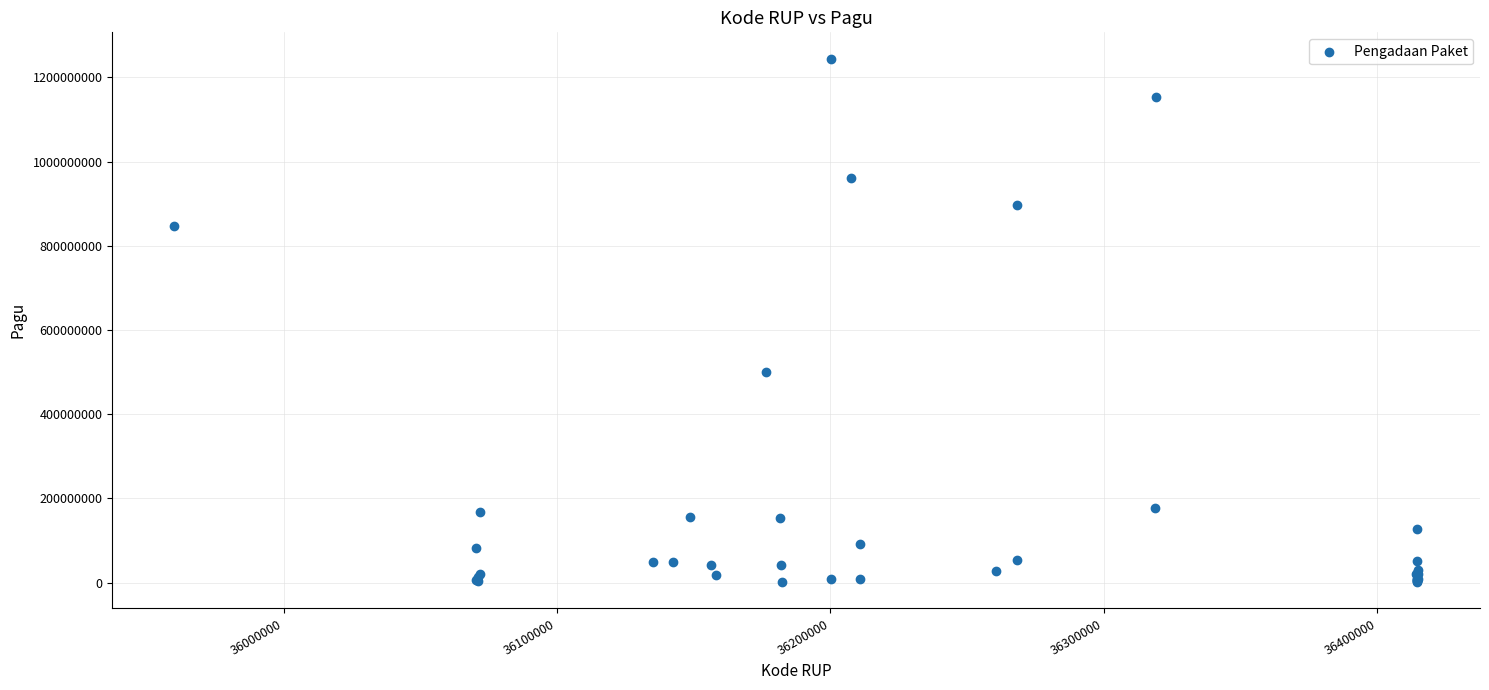

What Y value in the scatter plot is closest to 622840000?

499932000